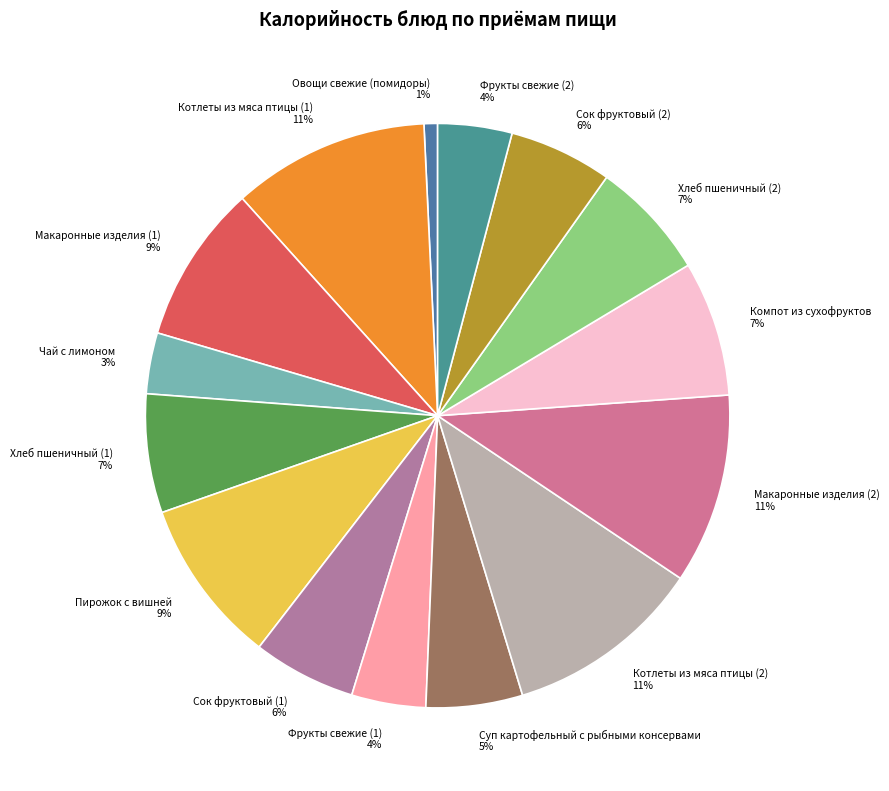

Which has a higher value, Овощи свежие (помидоры) or Котлеты из мяса птицы (1)?

Котлеты из мяса птицы (1)